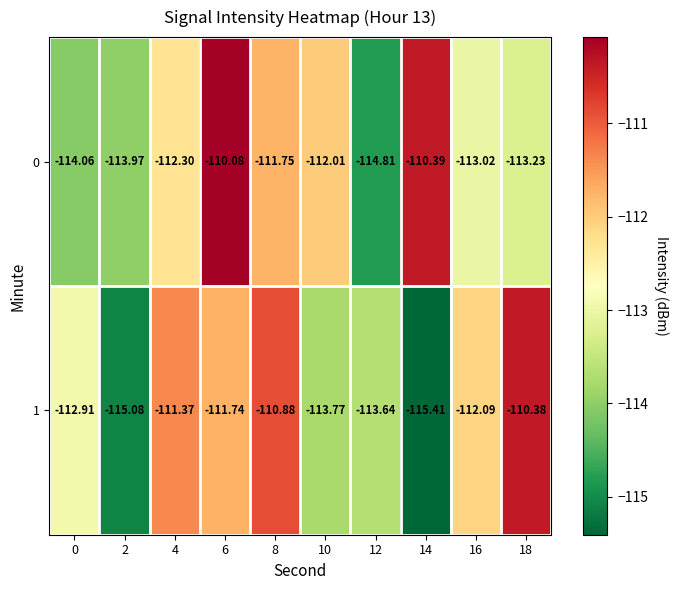

What is the greatest value displayed?

-110.1